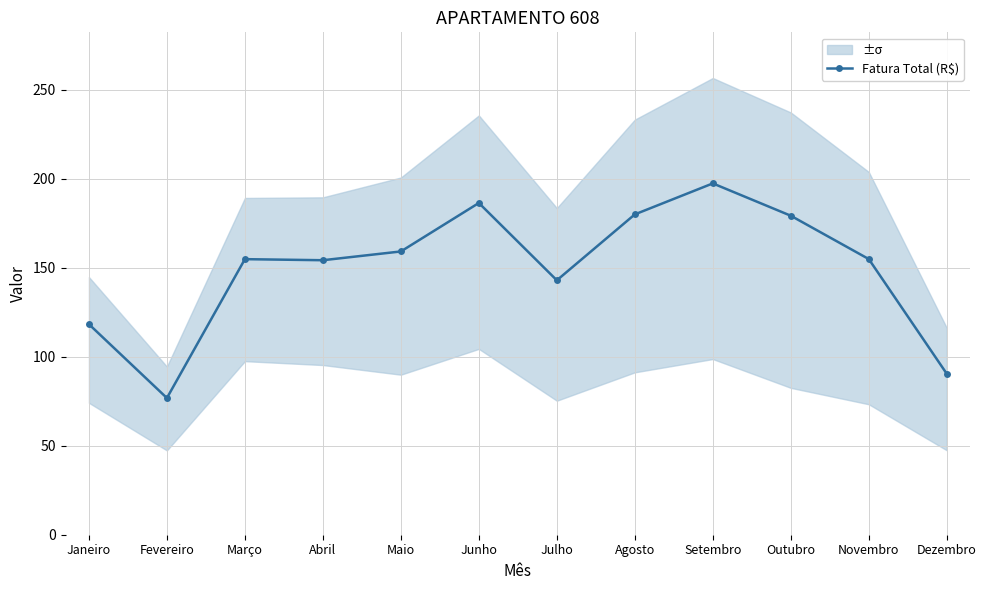

How many categories are shown in the chart?

12